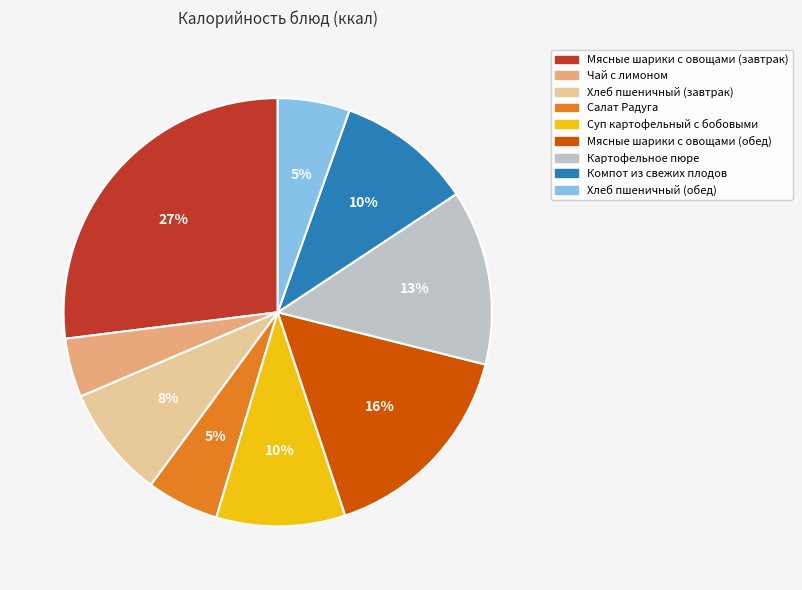

To the nearest percent, what is the average slice percentage?

11%